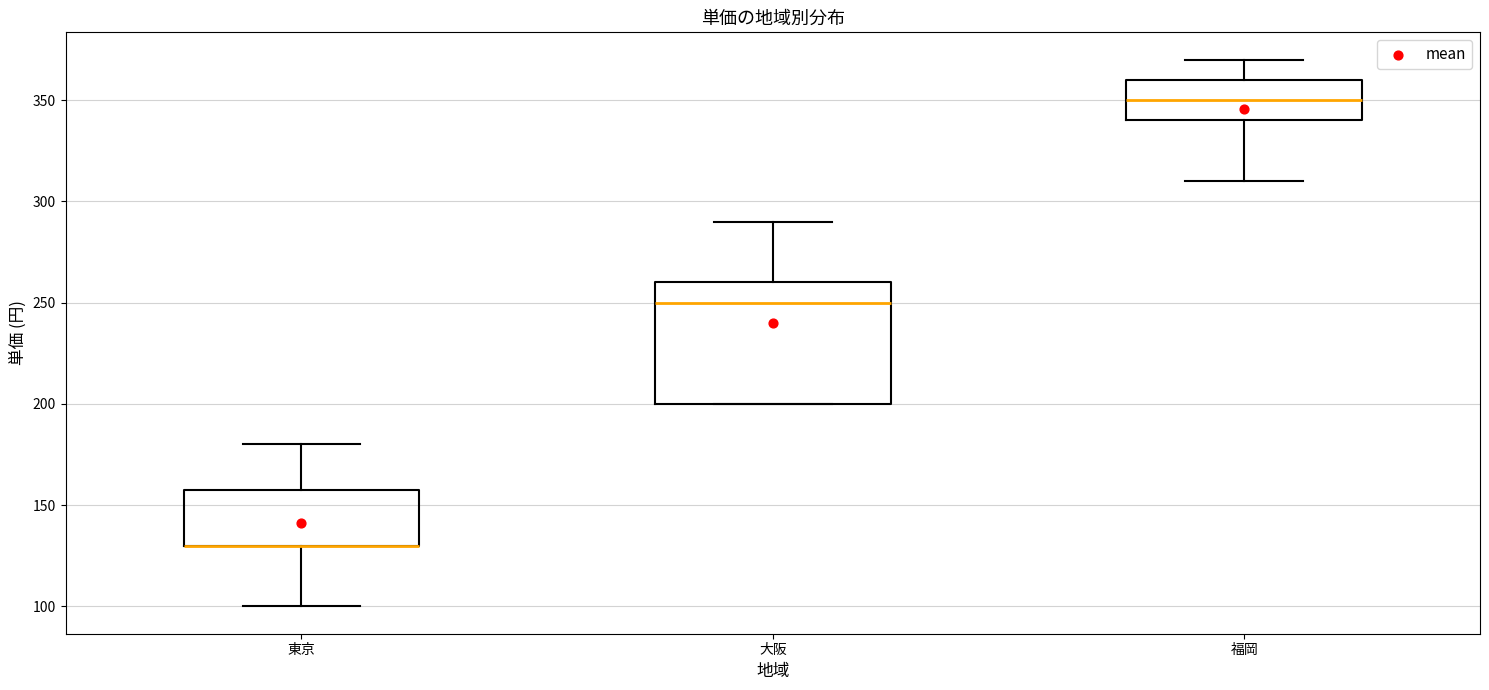

Where is the lower edge of the box for 東京 on the y-axis? The values are not printed on the chart, so give them approximately, as read against the axis.

130